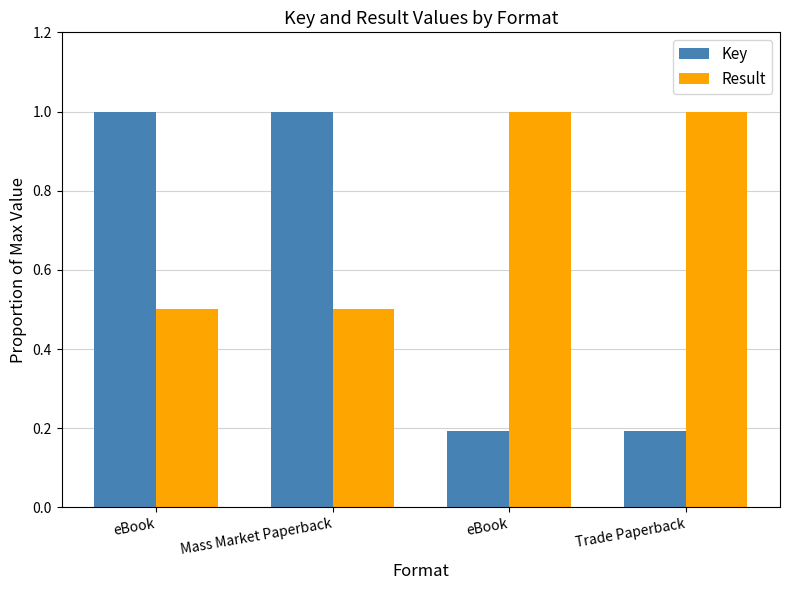

List the series in order of their overall mean, lowest first.

Key, Result